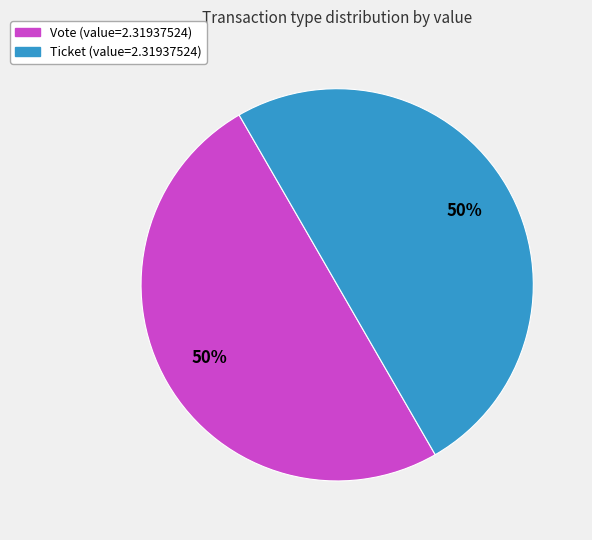

To the nearest percent, what is the average slice percentage?

50%